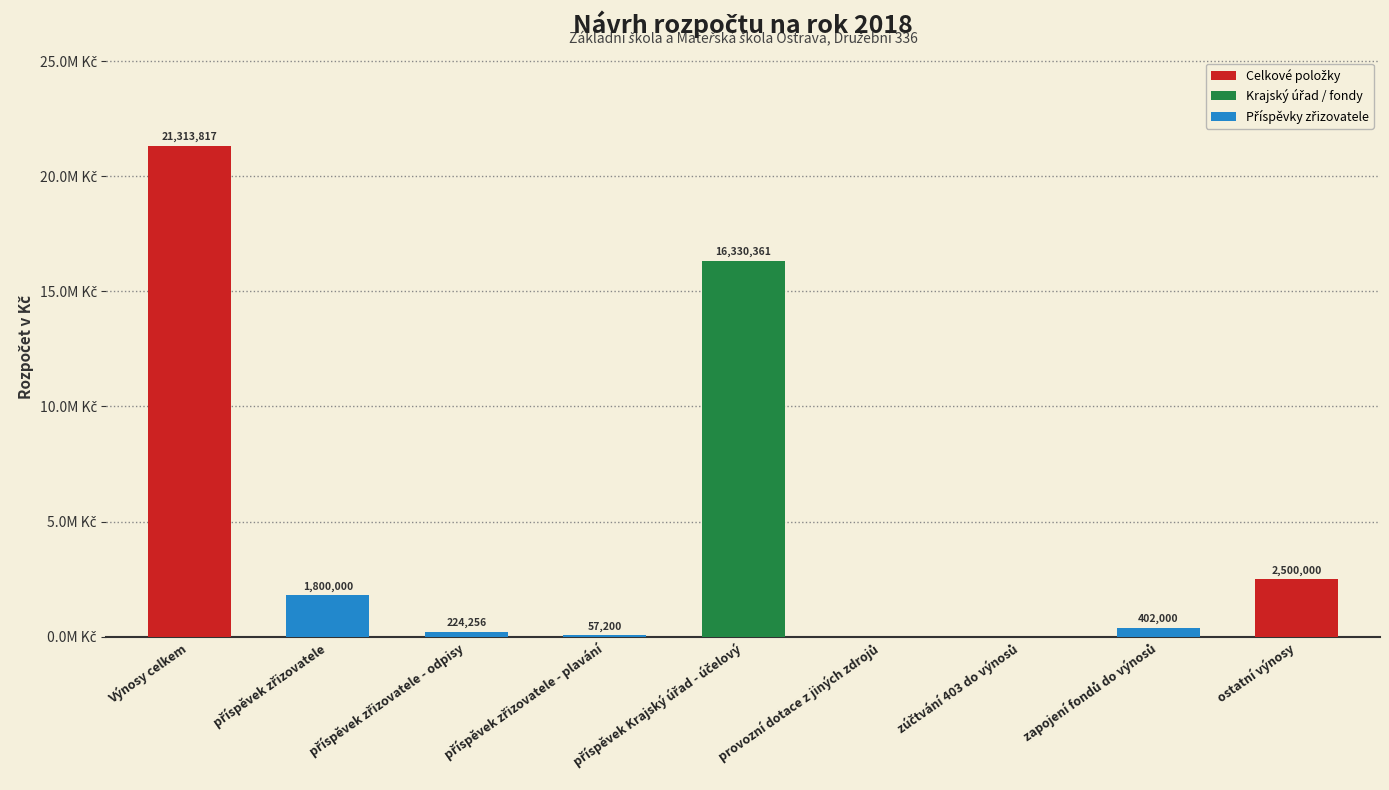

At which label is the value closest to 10656908?

příspěvek Krajský úřad - účelový